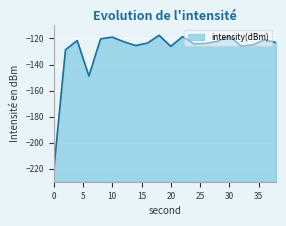

What is the sum of all values?

-2576.1